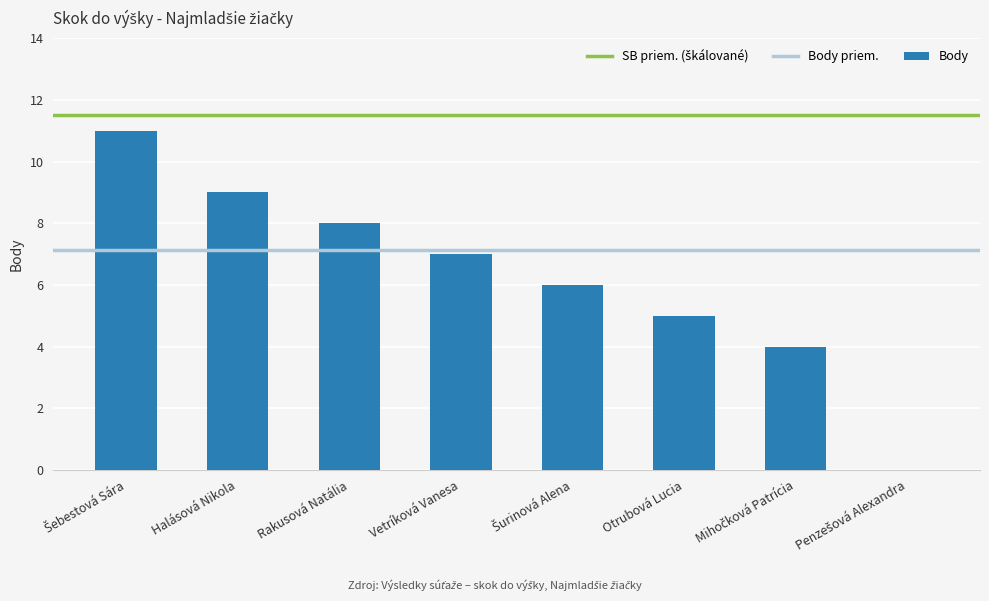

Count the number of categories in the chart.

8